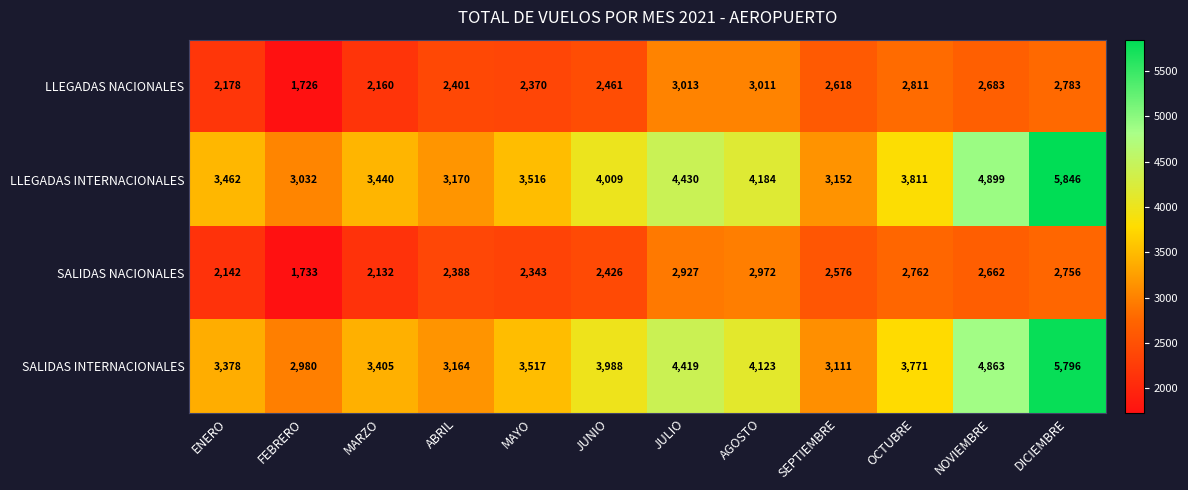

What is the maximum value for SALIDAS INTERNACIONALES?

5796